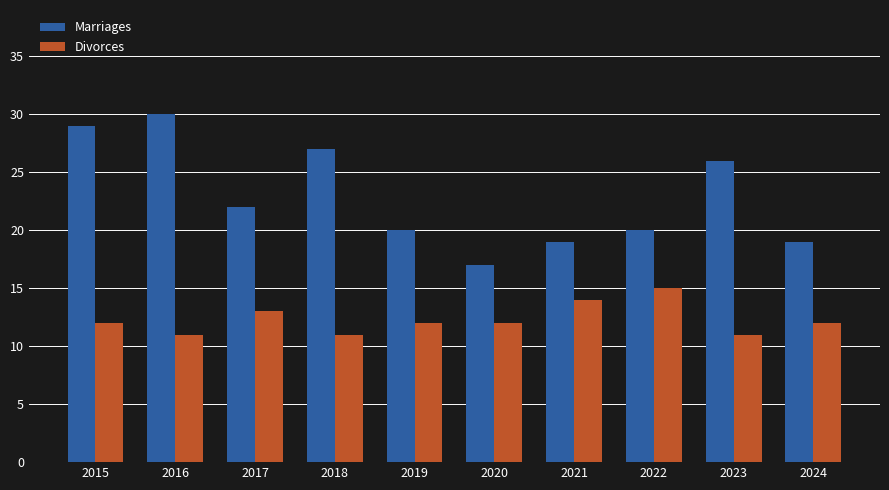

What are all the series names shown in the legend?

Marriages, Divorces